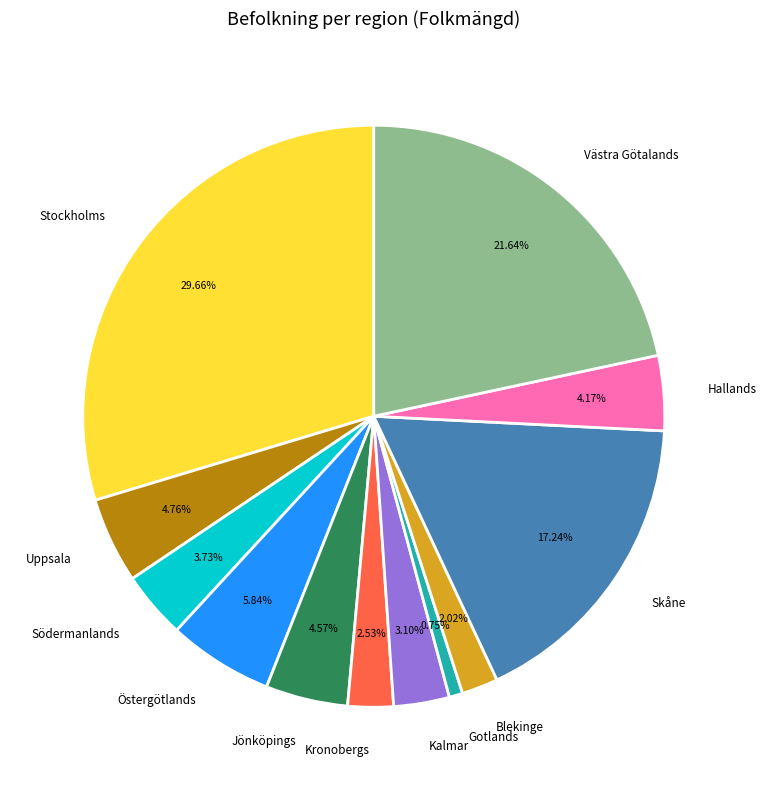

Is it true that Jönköpings is 5% of the pie?

True